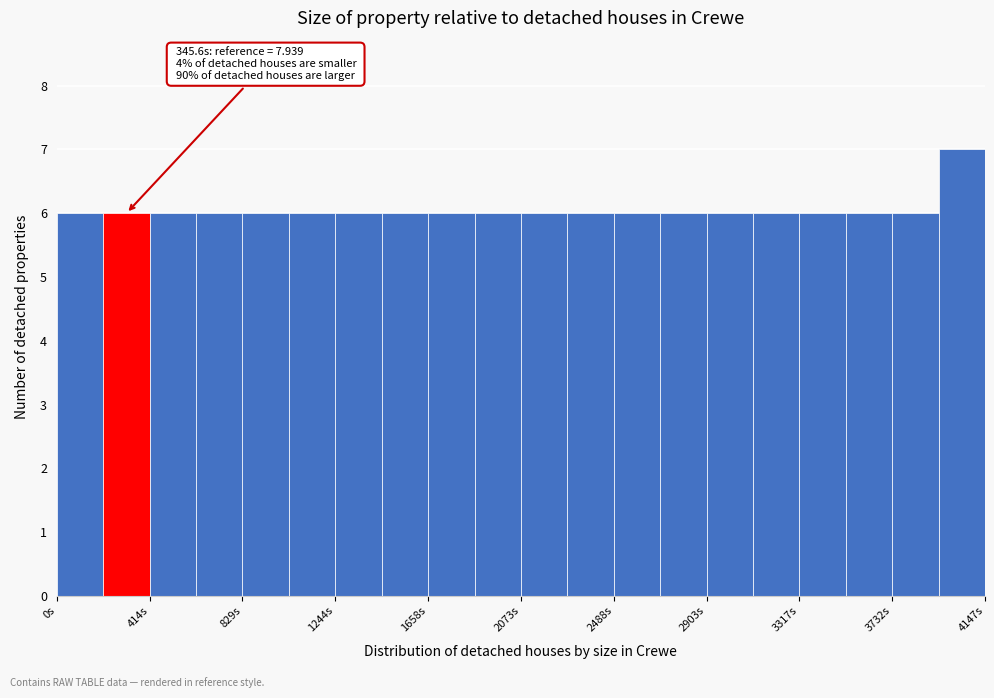

Over which range of the x-axis is the bar tallest?

3950 to 4150